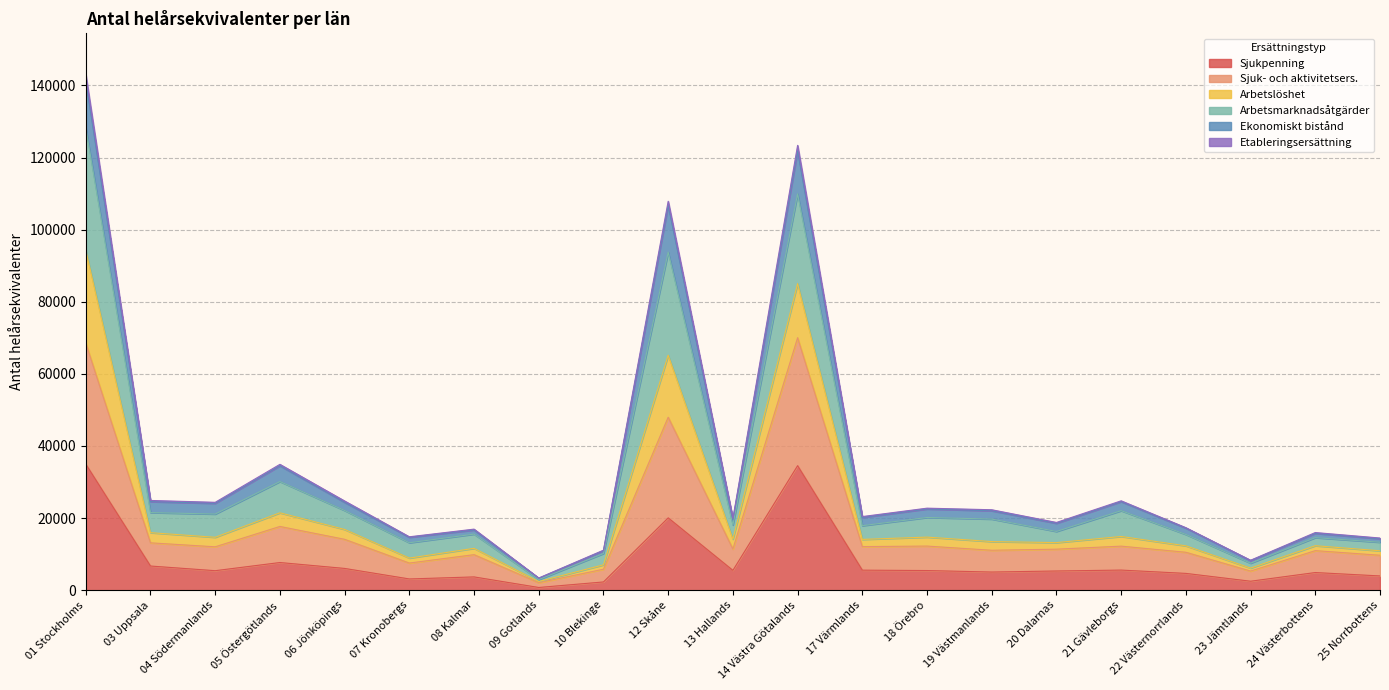

What is the maximum value for Sjukpenning?

34966